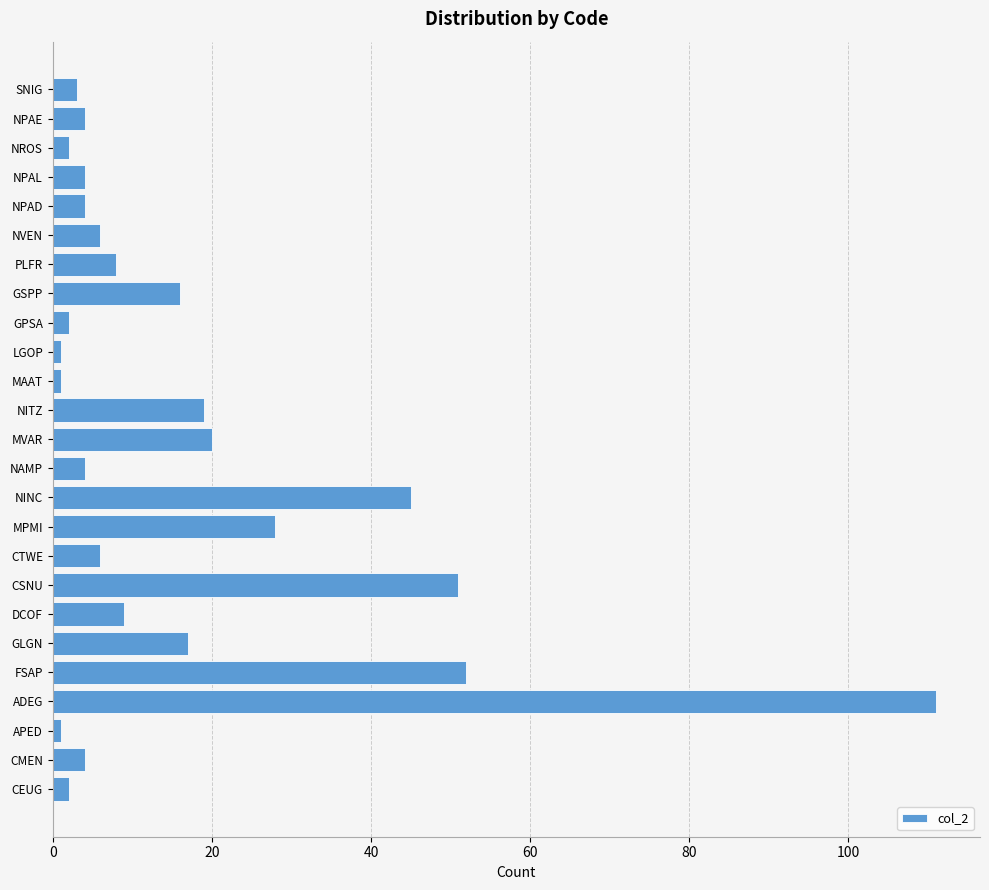

Are the bars grouped side by side (vs. stacked)?

No